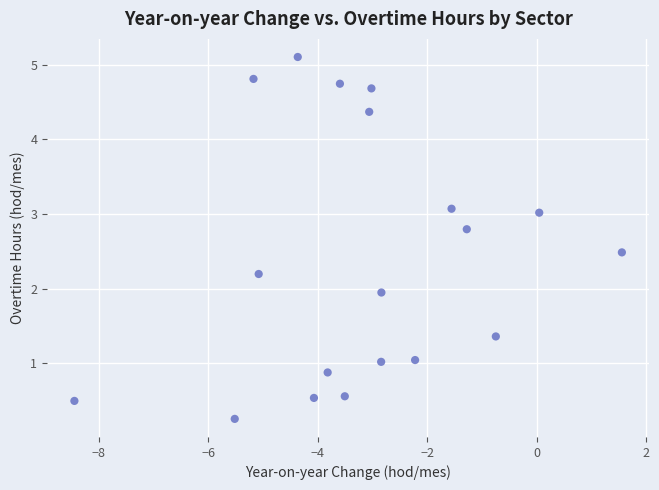

What is the range of X values (max minus min)?

10.0